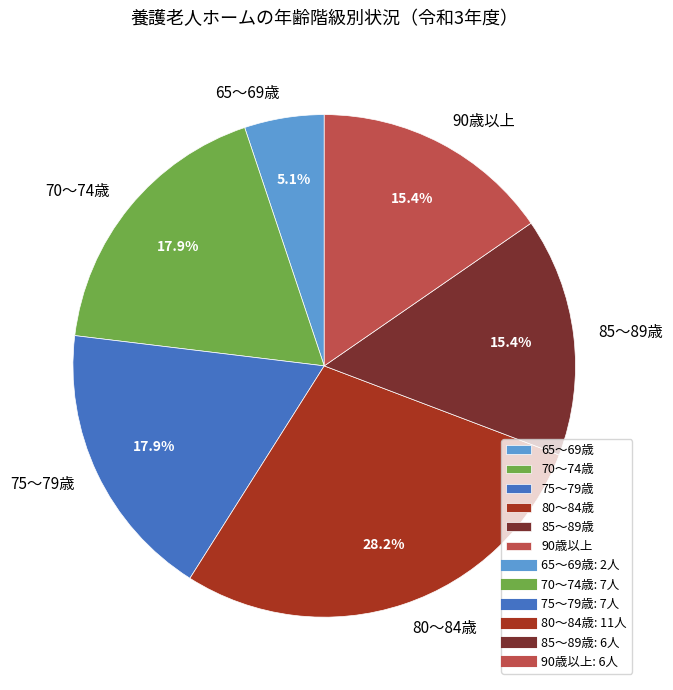

What is the total percentage of 90歳以上 and 65～69歳?

20.5%